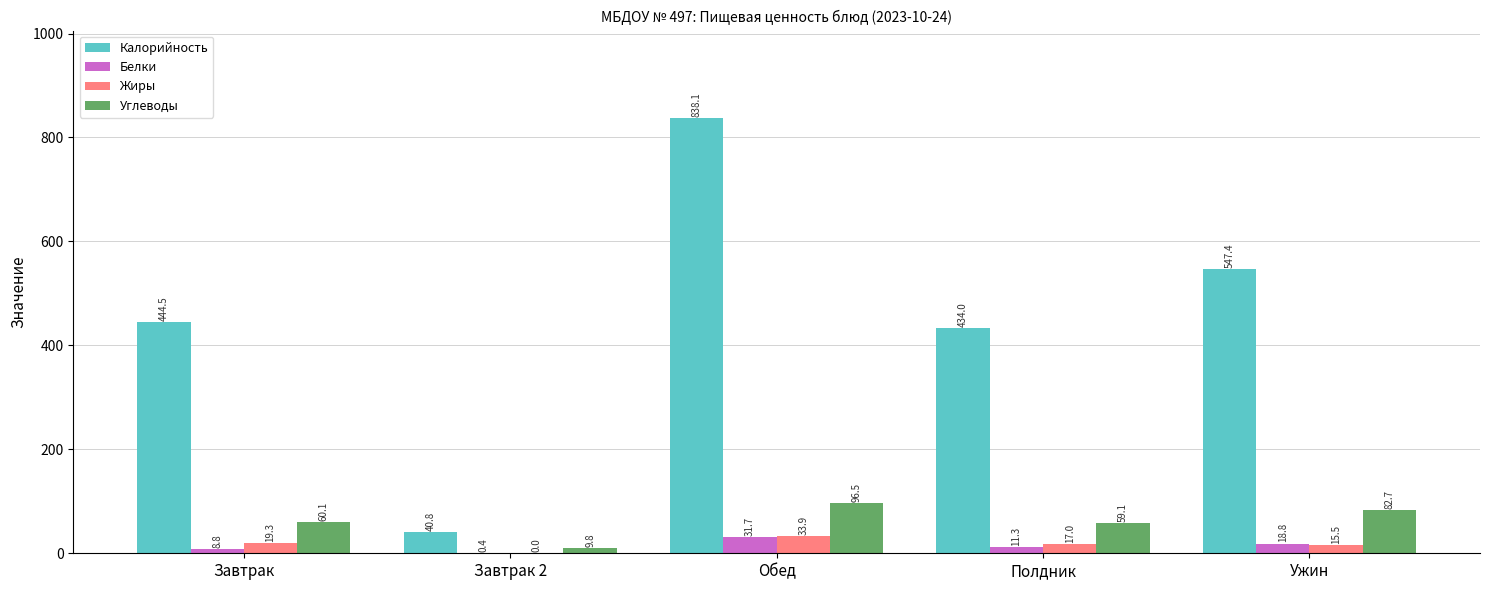

Reading left to right, extract all data points from this chart.

Калорийность: Завтрак=444.5	Завтрак 2=40.8	Обед=838.1	Полдник=434.0	Ужин=547.4
Белки: Завтрак=8.8	Завтрак 2=0.4	Обед=31.7	Полдник=11.3	Ужин=18.8
Жиры: Завтрак=19.3	Завтрак 2=0.0	Обед=33.9	Полдник=17.0	Ужин=15.5
Углеводы: Завтрак=60.1	Завтрак 2=9.8	Обед=96.5	Полдник=59.1	Ужин=82.7